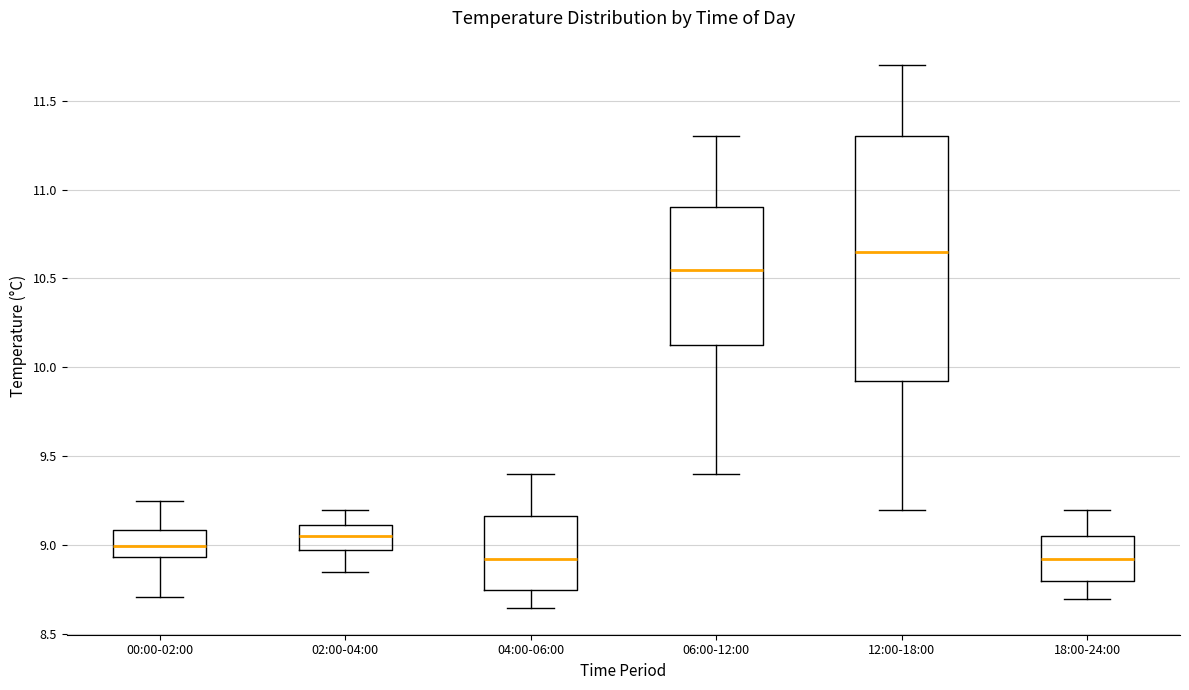

Which box has the highest median line?

12:00-18:00